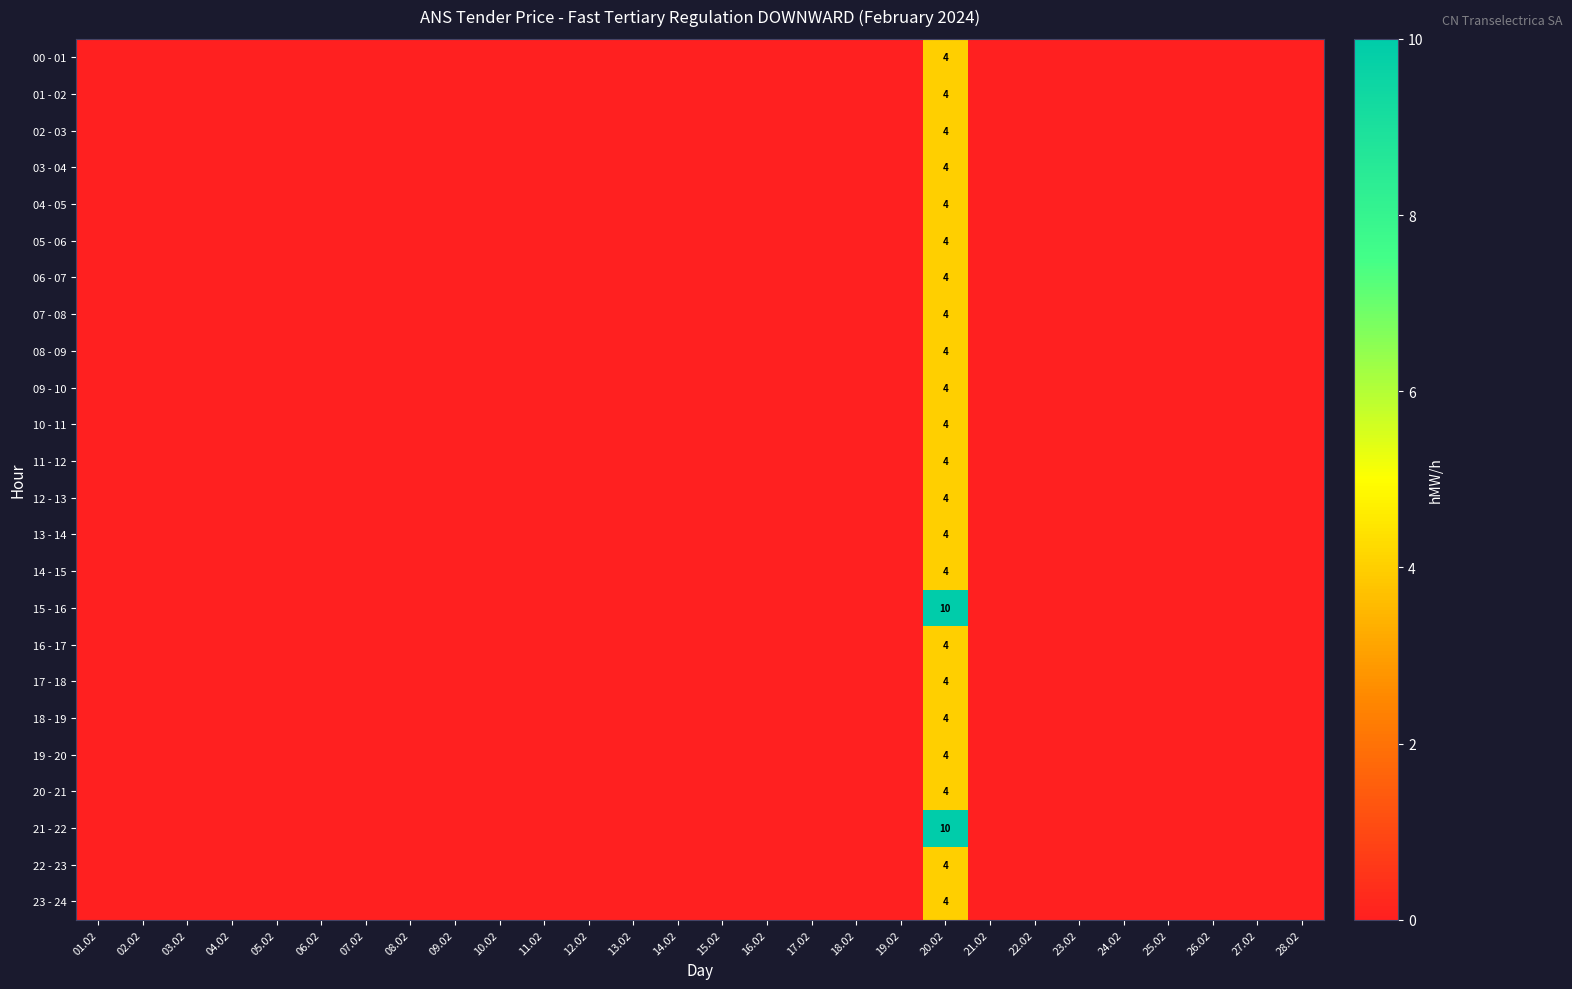

What is the spread (max minus min) of values at 20.02?

6